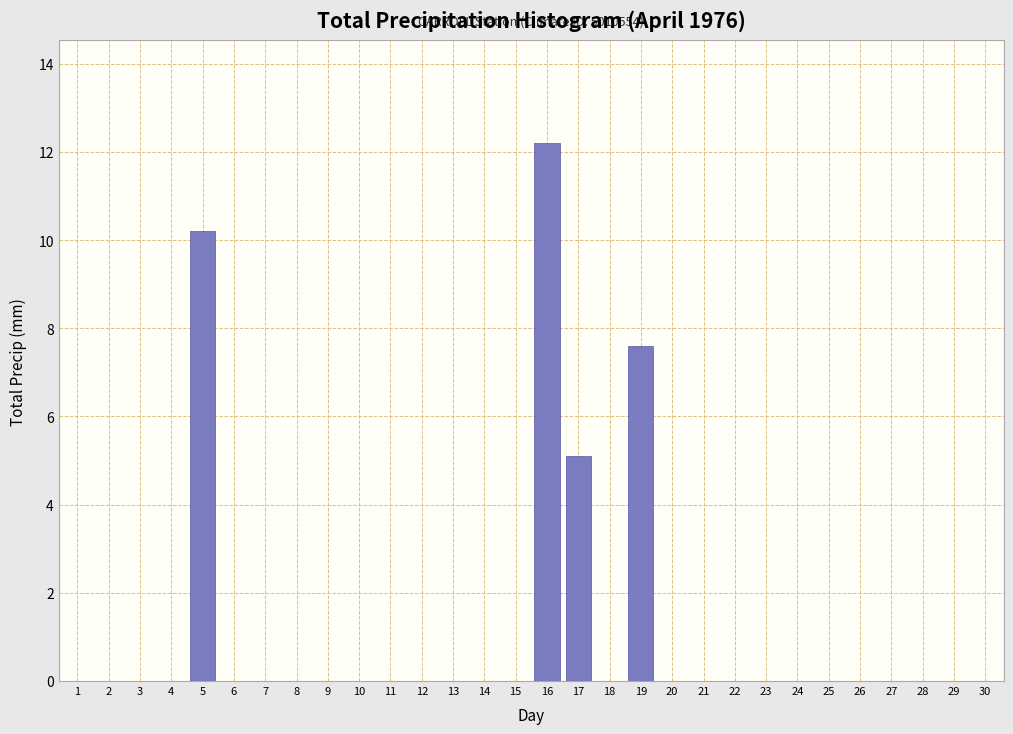

Reading left to right, what are all the values shown in this chart?

1=0.0	2=0.0	3=0.0	4=0.0	5=10.2	6=0.0	7=0.0	8=0.0	9=0.0	10=0.0	11=0.0	12=0.0	13=0.0	14=0.0	15=0.0	16=12.2	17=5.1	18=0.0	19=7.6	20=0.0	21=0.0	22=0.0	23=0.0	24=0.0	25=0.0	26=0.0	27=0.0	28=0.0	29=0.0	30=0.0